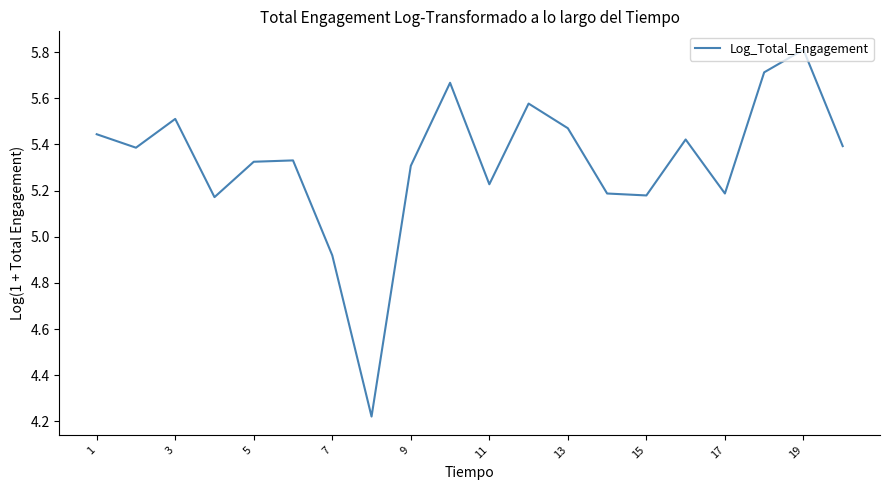

What is the greatest value displayed?

5.8